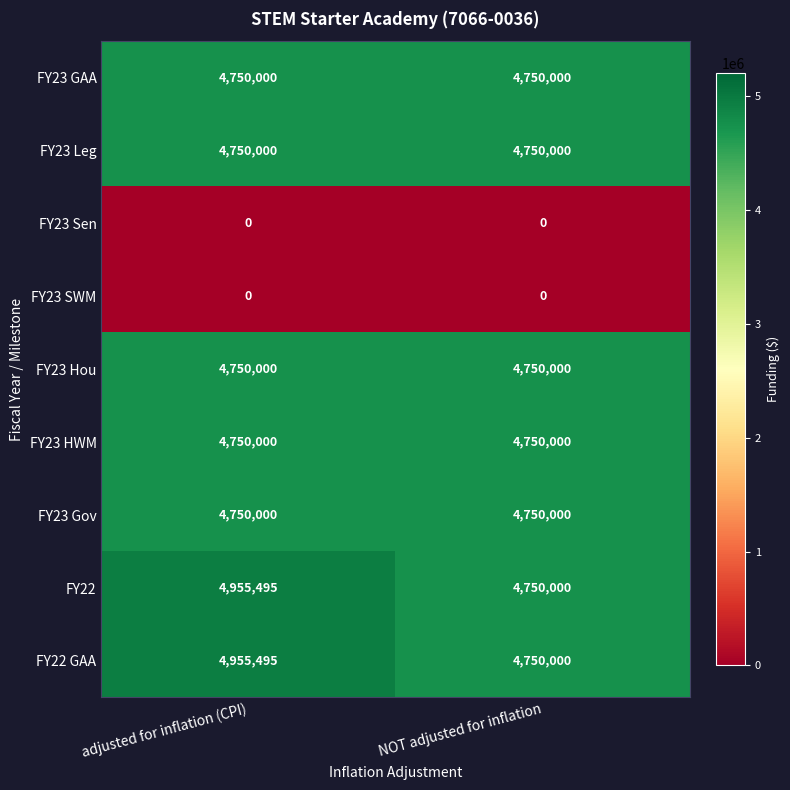

At how many categories does at least one series exceed 4260620?

2